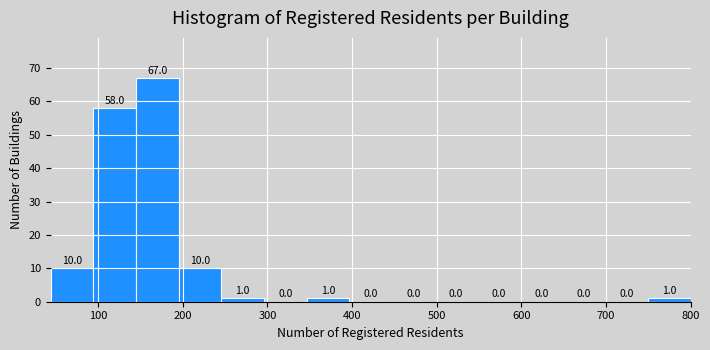

Over which range of the x-axis is the bar tallest?

140 to 200